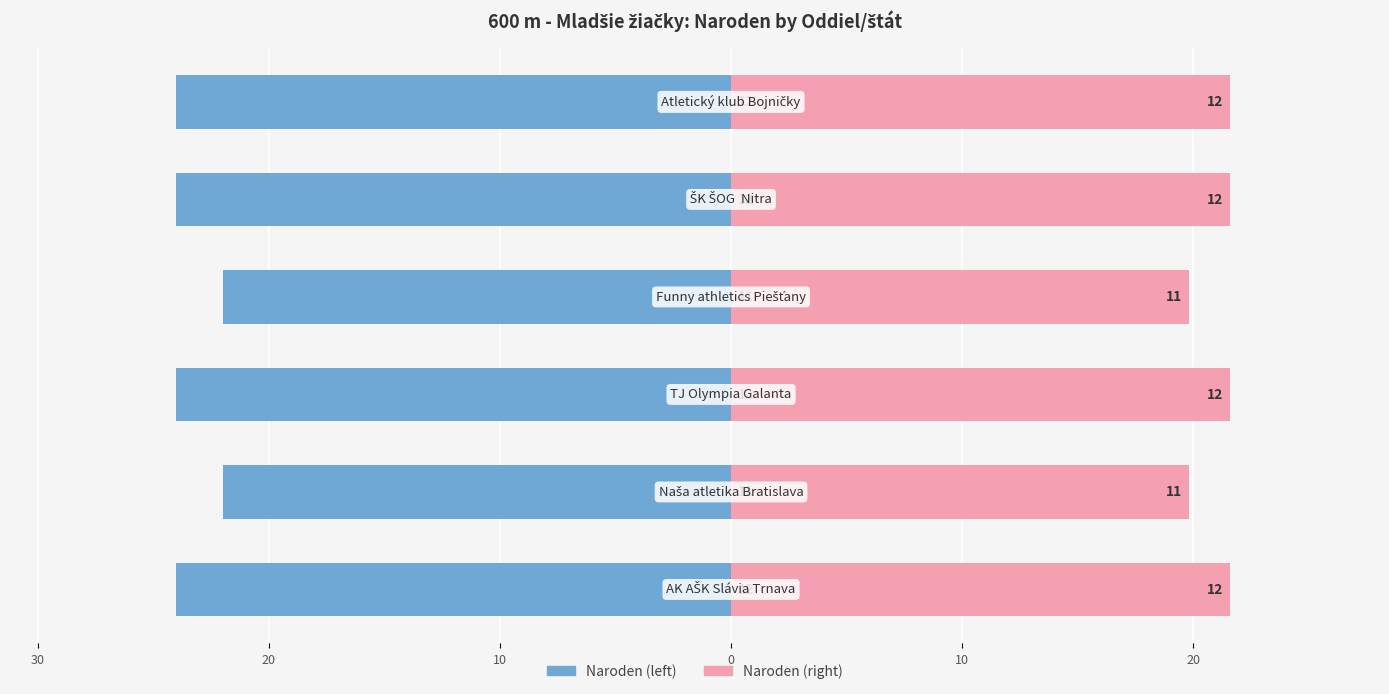

How many values in the Naroden (birth year) series exceed -24?

2